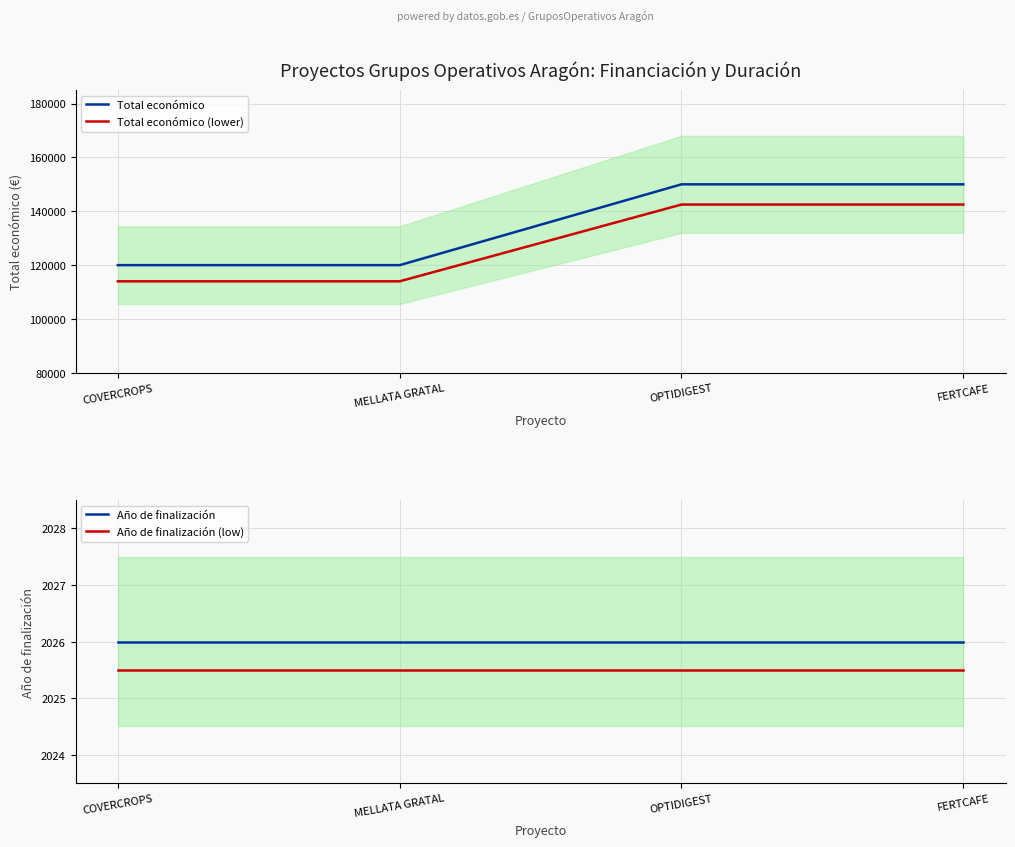

What is the label of the 3rd point from the left?

OPTIDIGEST